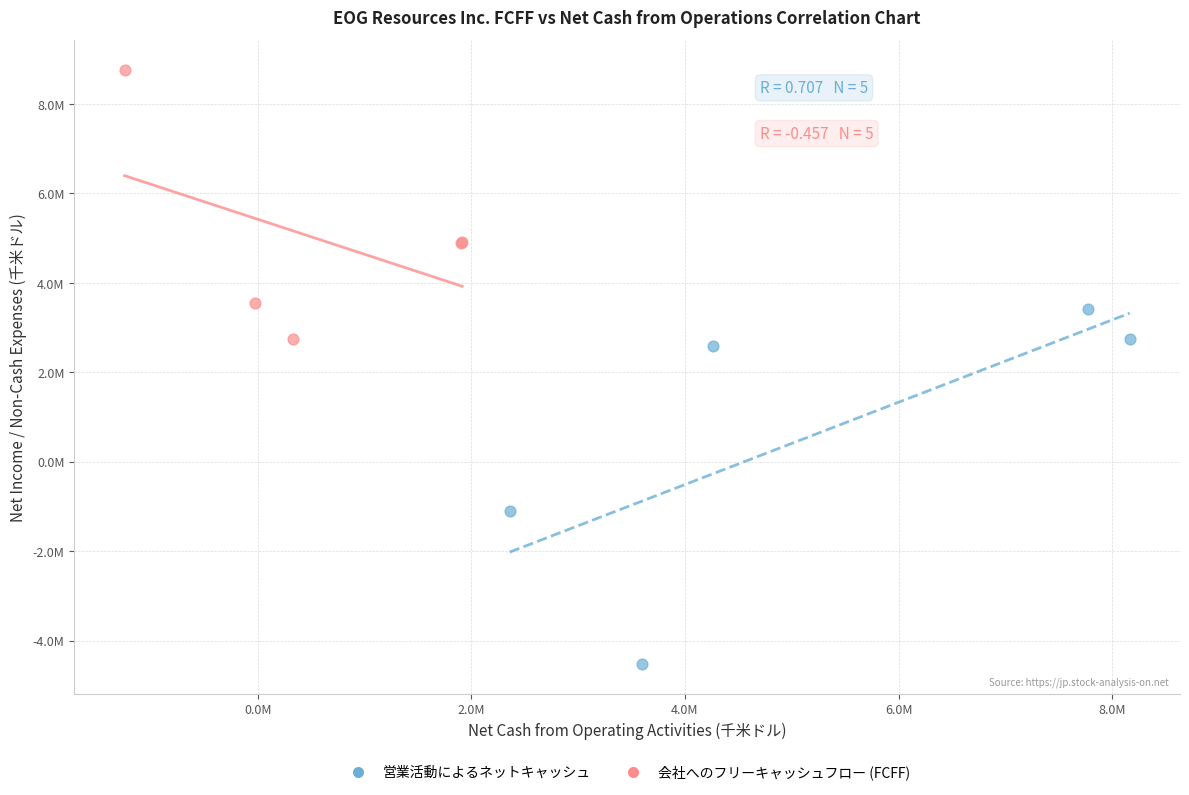

Which series reaches the minimum Y coordinate?

営業活動によるネットキャッシュ